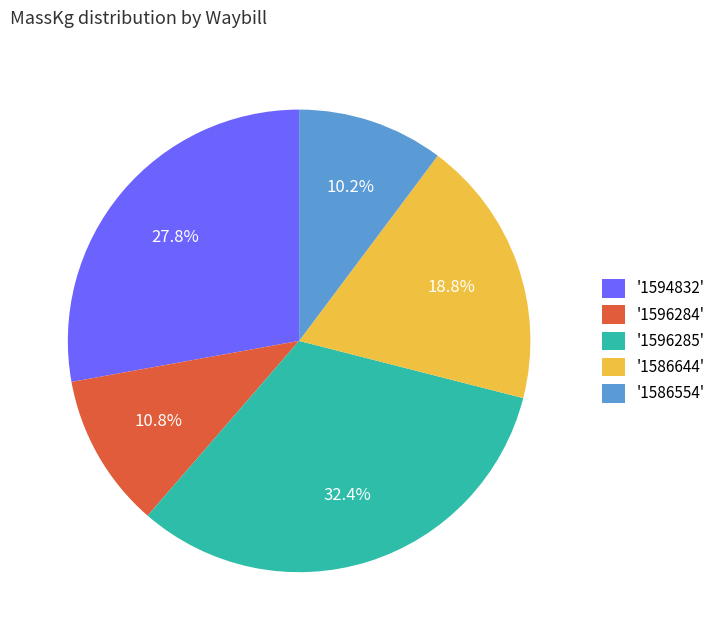

To the nearest percent, what is the average slice percentage?

20%